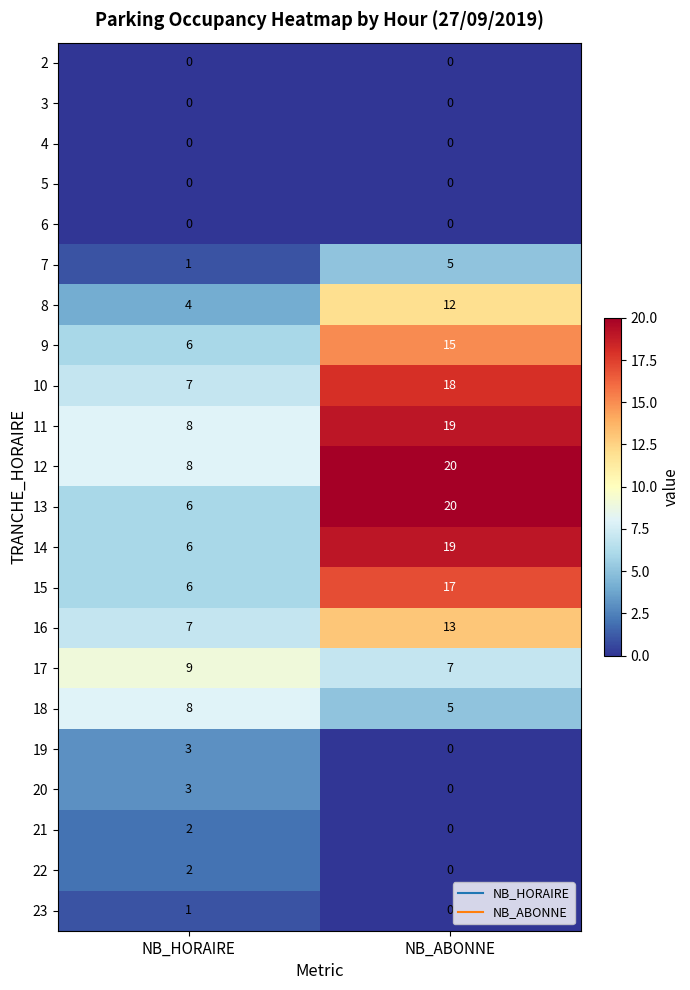

What is the difference between the 10 values at NB_HORAIRE and NB_ABONNE?

11